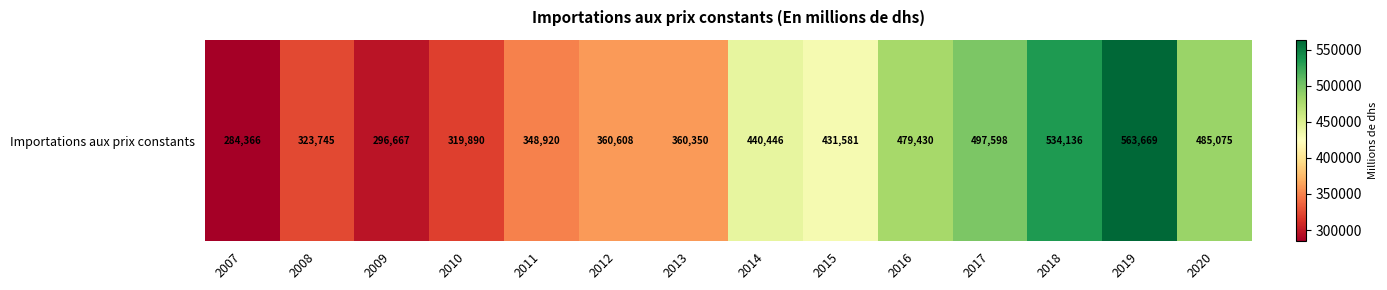

Reading left to right, extract all data points from this chart.

2007=284366	2008=323745	2009=296667	2010=319890	2011=348920	2012=360608	2013=360350	2014=440446	2015=431581	2016=479430	2017=497598	2018=534136	2019=563669	2020=485075